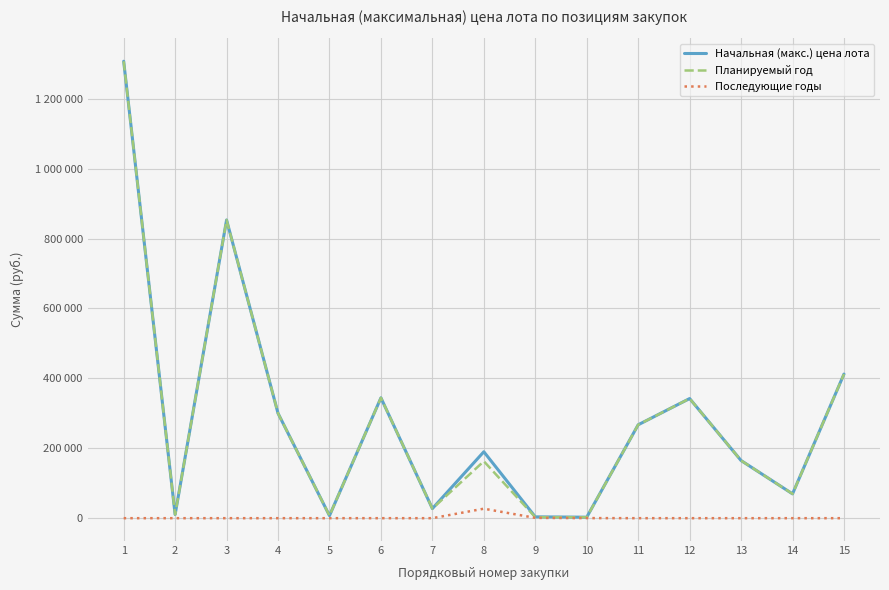

At which label does Планируемый год reach its peak?

1